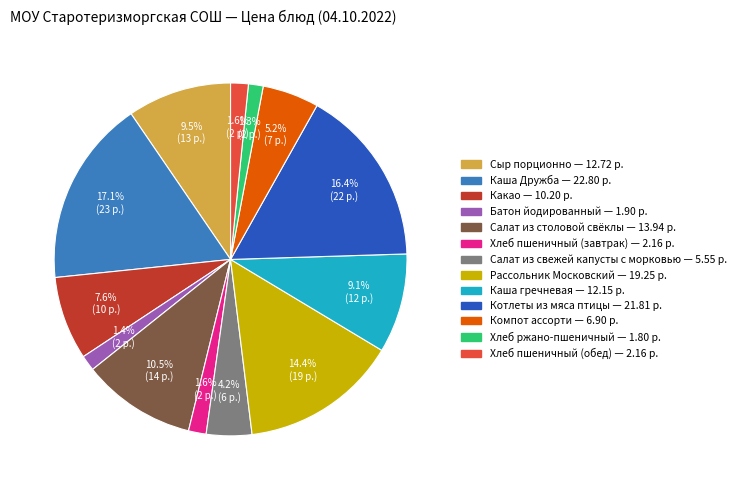

True or false: Котлеты из мяса птицы accounts for 16% of the total.

True